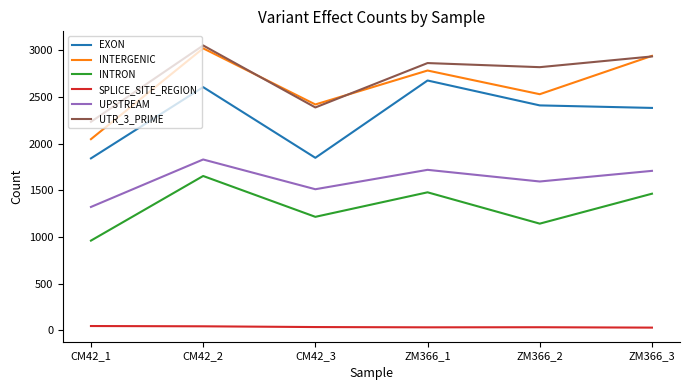

True or false: UPSTREAM and INTERGENIC cross at least once.

False